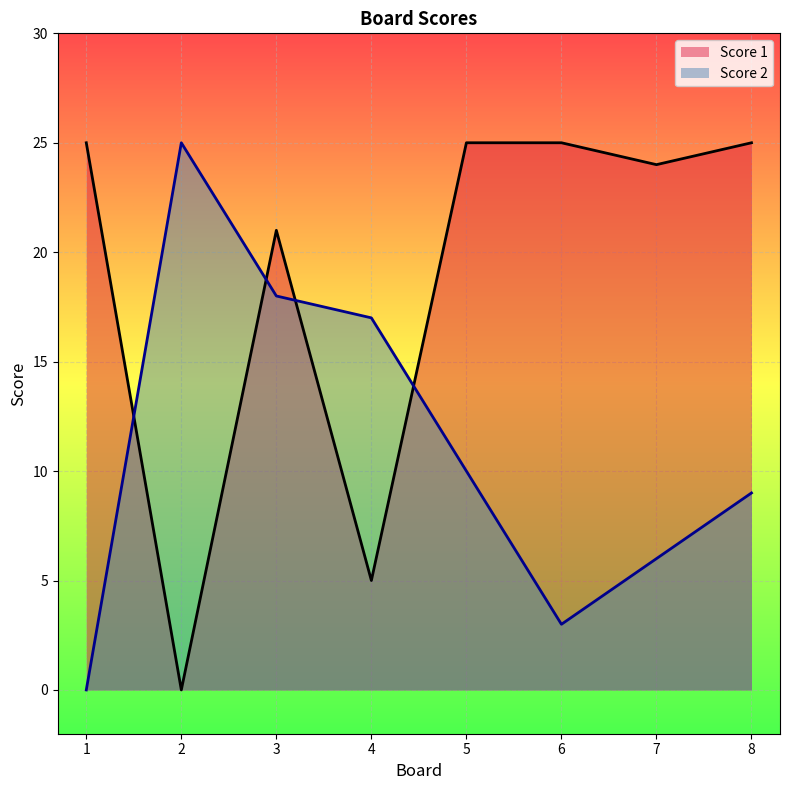

Reading left to right, list all the values displayed in this chart.

Score 1: 1=25	2=0	3=21	4=5	5=25	6=25	7=24	8=25
Score 2: 1=0	2=25	3=18	4=17	5=10	6=3	7=6	8=9